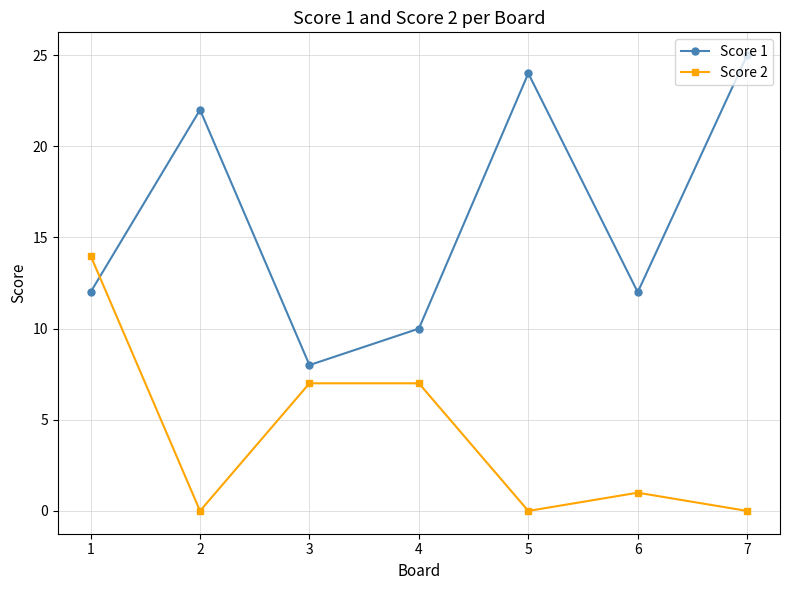

List the series in order of their overall mean, lowest first.

Score 2, Score 1